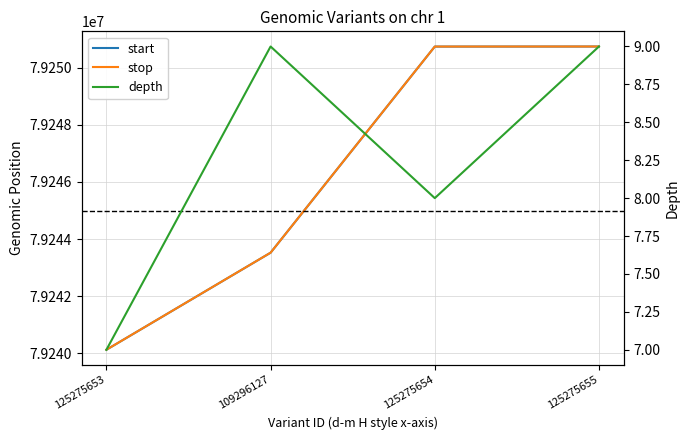

Does the chart have visible grid lines?

Yes